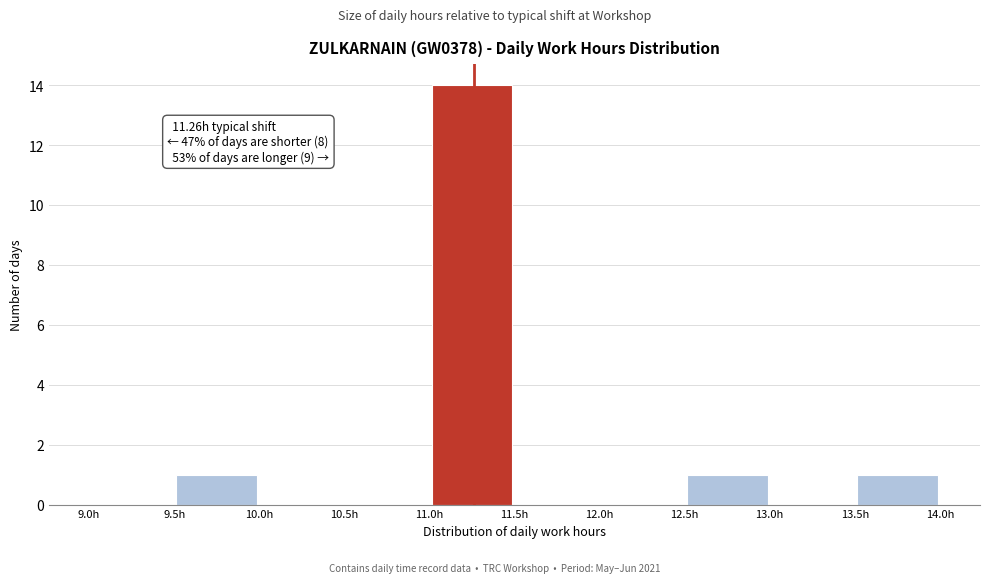

Over which range of the x-axis is the bar tallest?

11.0 to 11.5